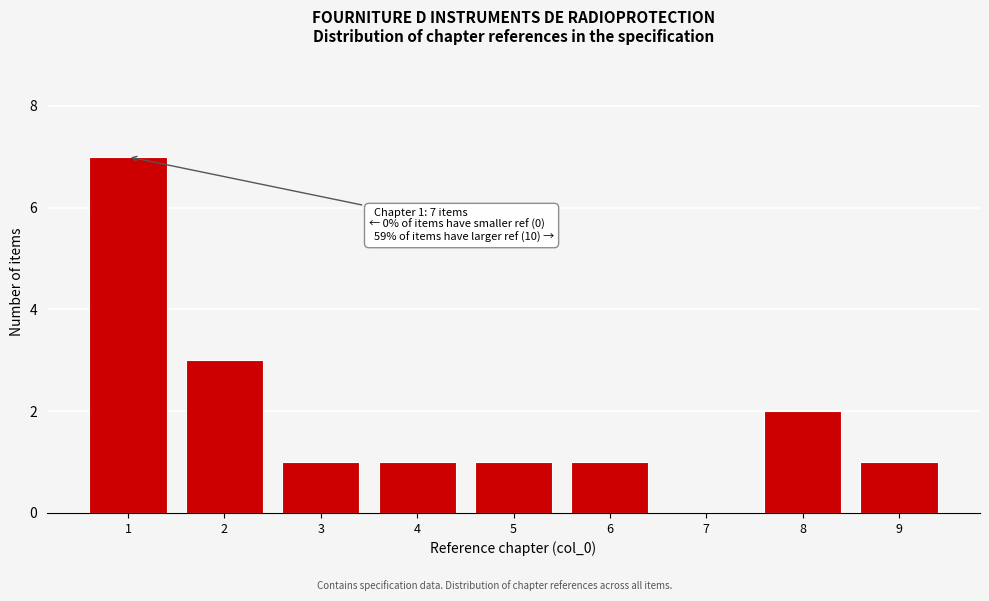

Which range on the x-axis has the tallest bar?

0.5 to 1.5